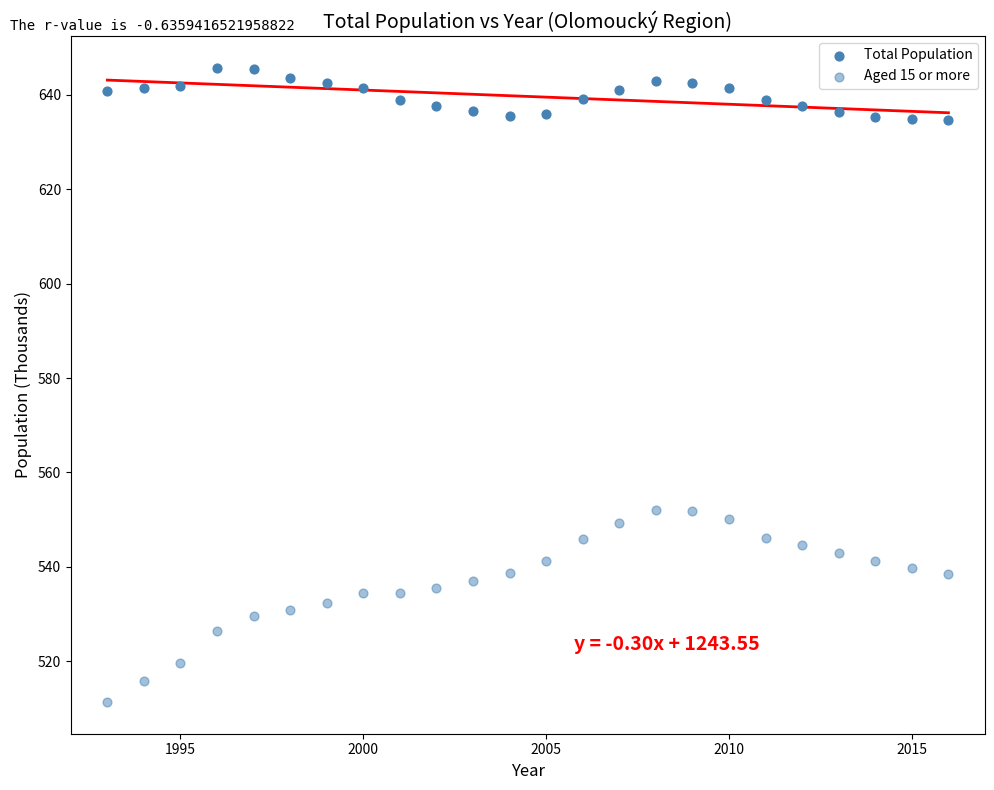

How many data points are displayed?

48